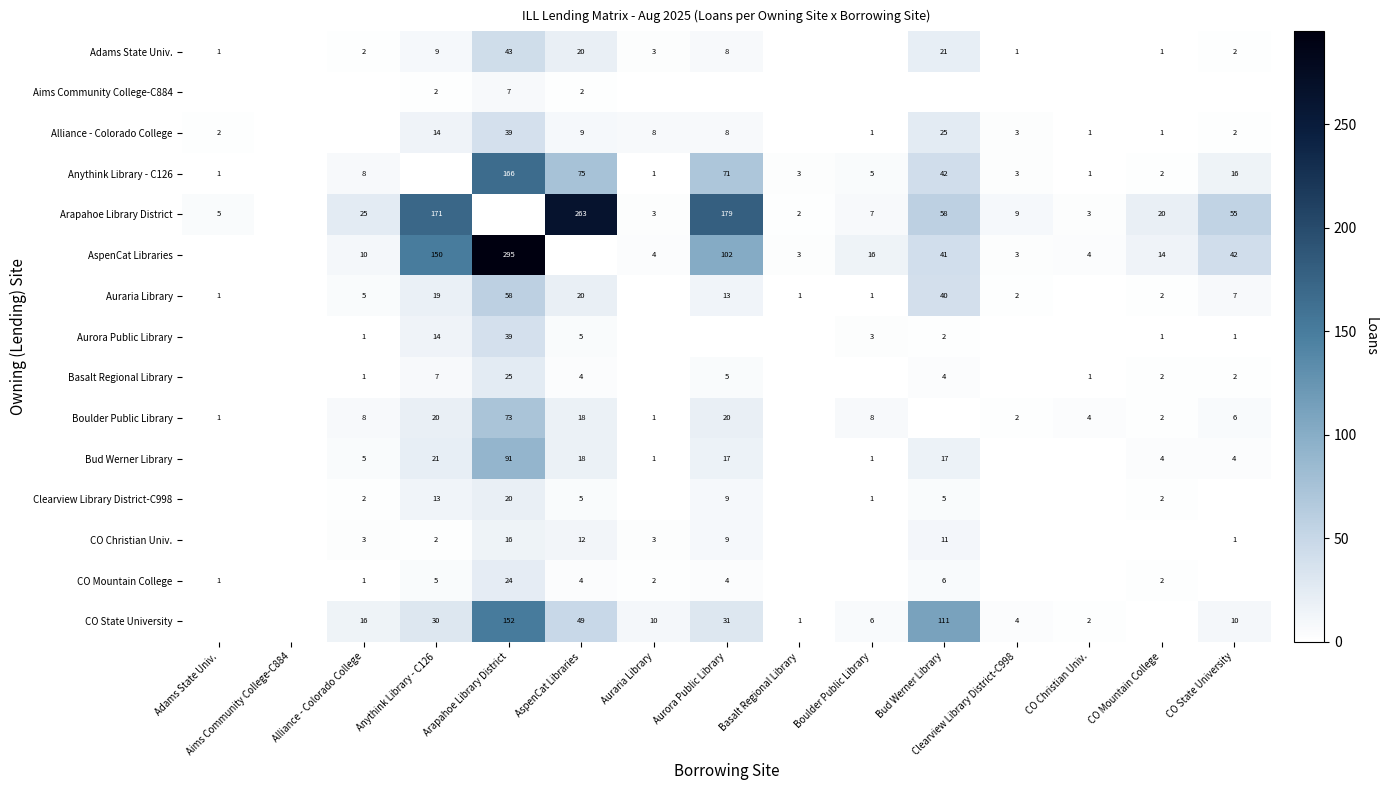

The Basalt Regional Library series shows 9 at Aurora Public Library. True or false?

False